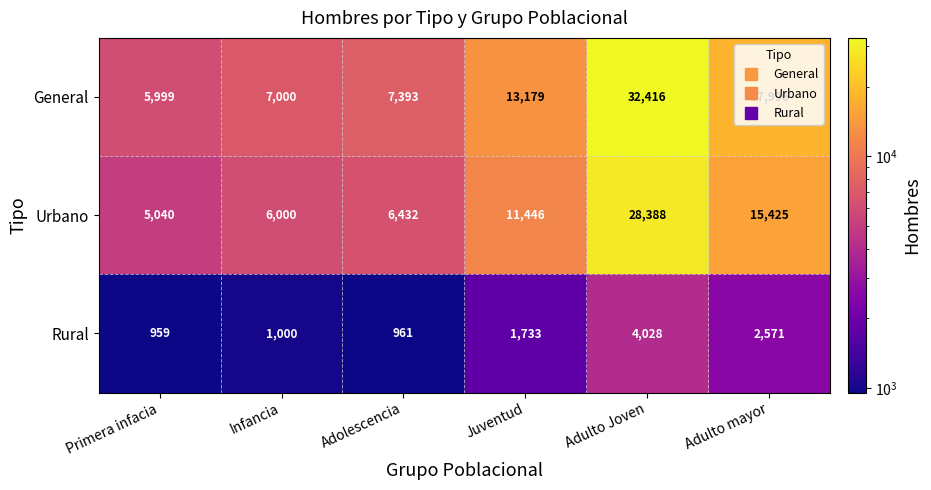

At Infancia, list the series in order from smallest to largest.

Rural, Urbano, General